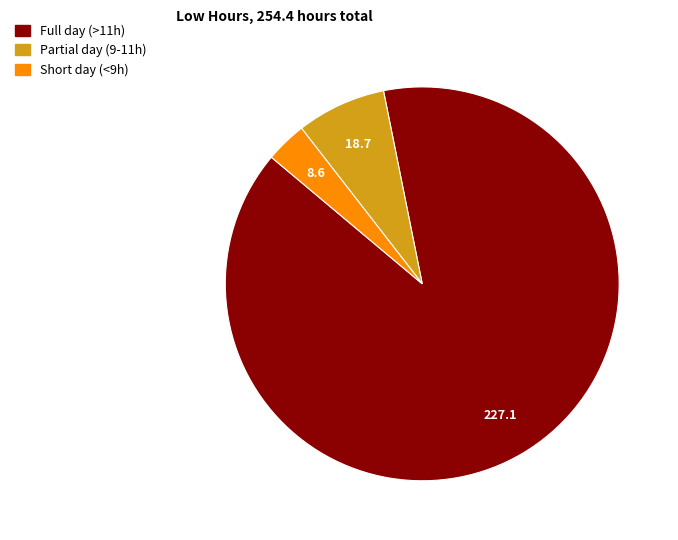

How many segments does this pie chart have?

3